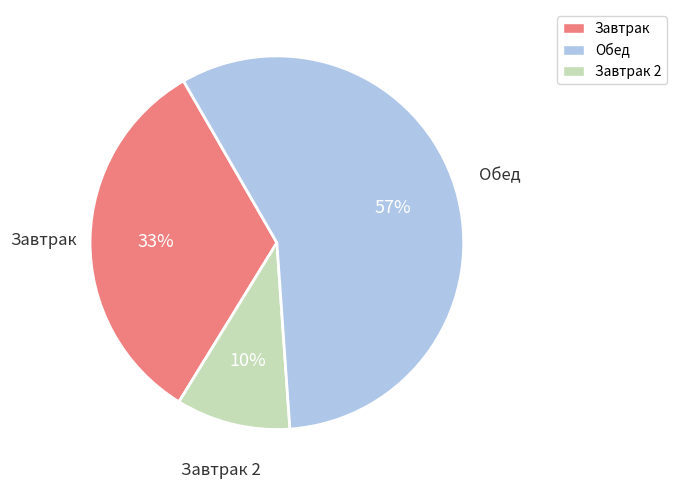

How many segments does this pie chart have?

3